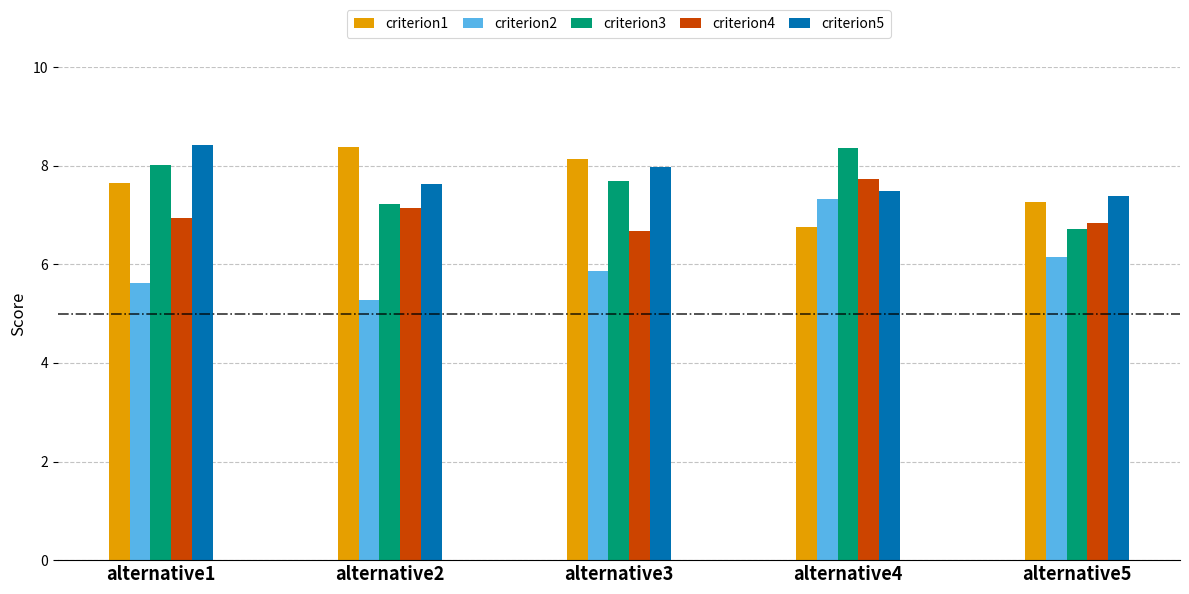

Which series has the widest spread of values?

criterion2